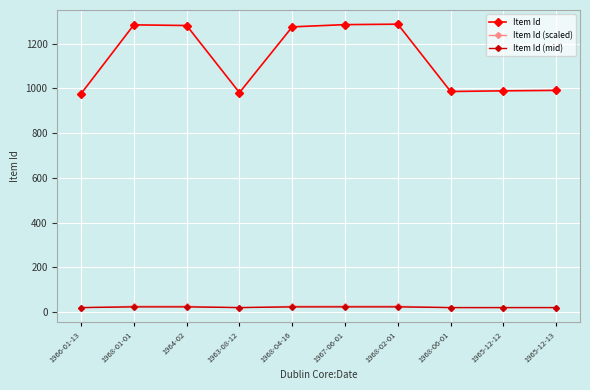

At how many categories does at least one series exceed 773?

10